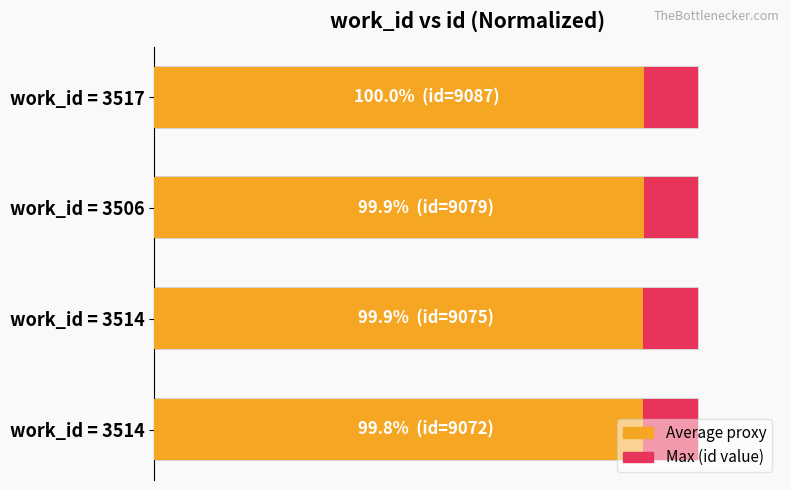

What is the average value of the id value × 0.9 (avg proxy) series?

89.9